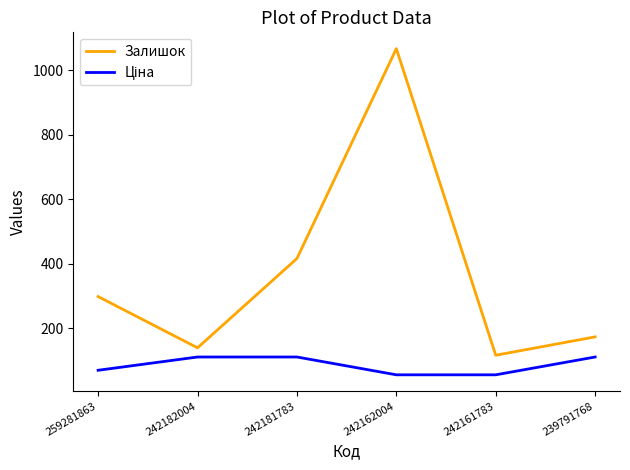

At which category is the sum across all series the highest?

242162004